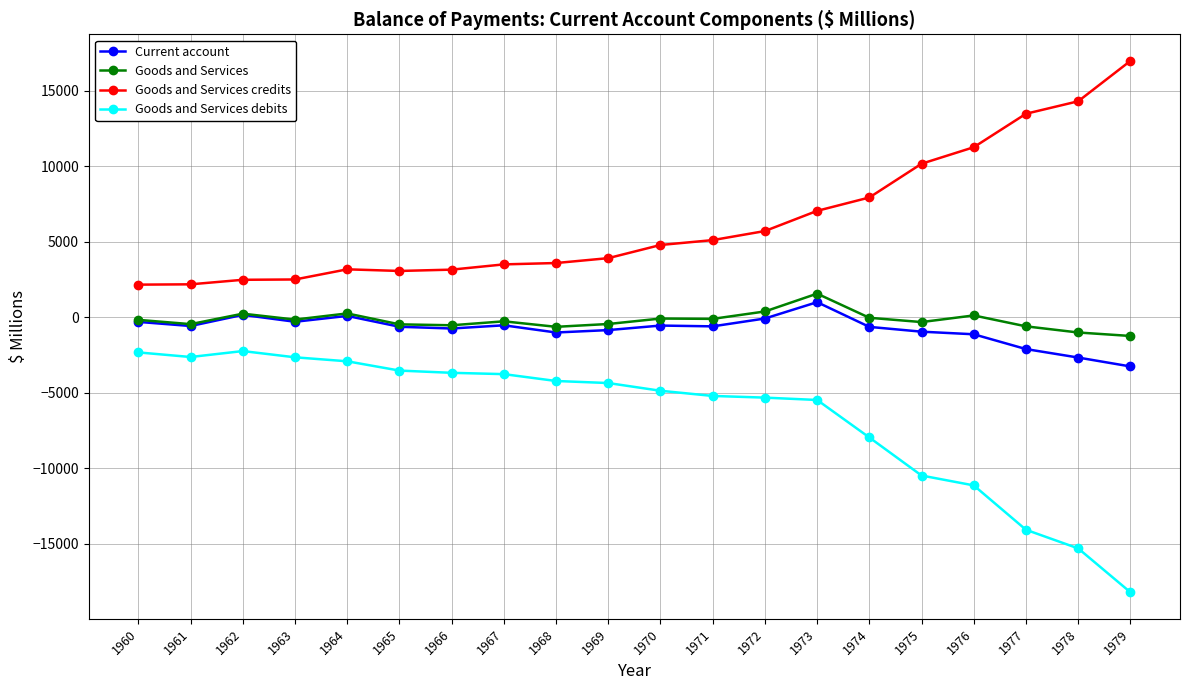

True or false: Current account and Goods and Services debits intersect in this chart.

False